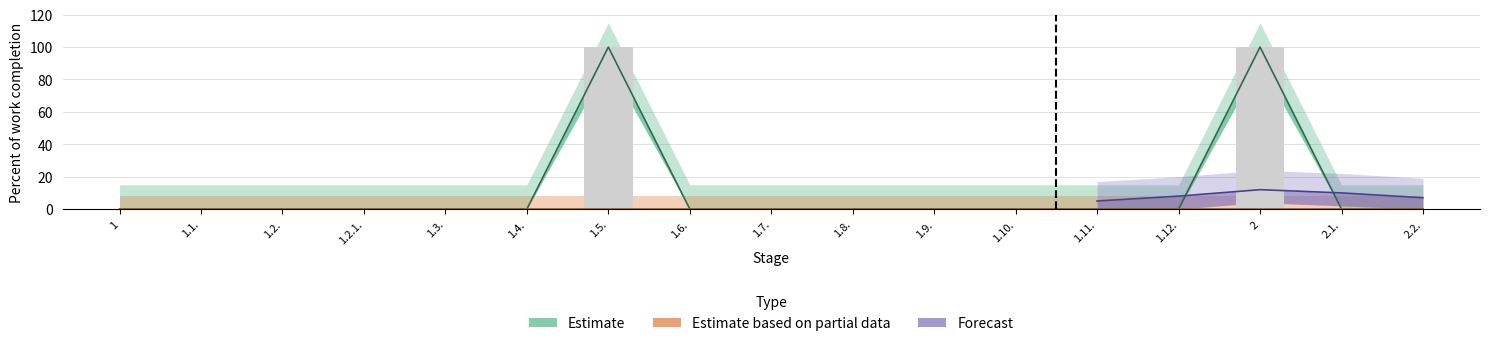

What is the difference between the maximum and minimum values?

100